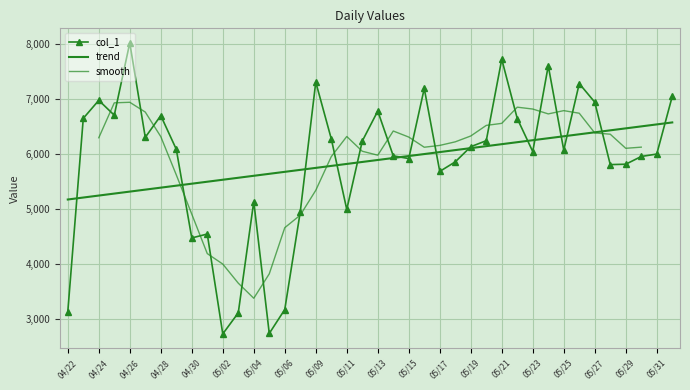

True or false: the data shows 7722 at 05/21.

True